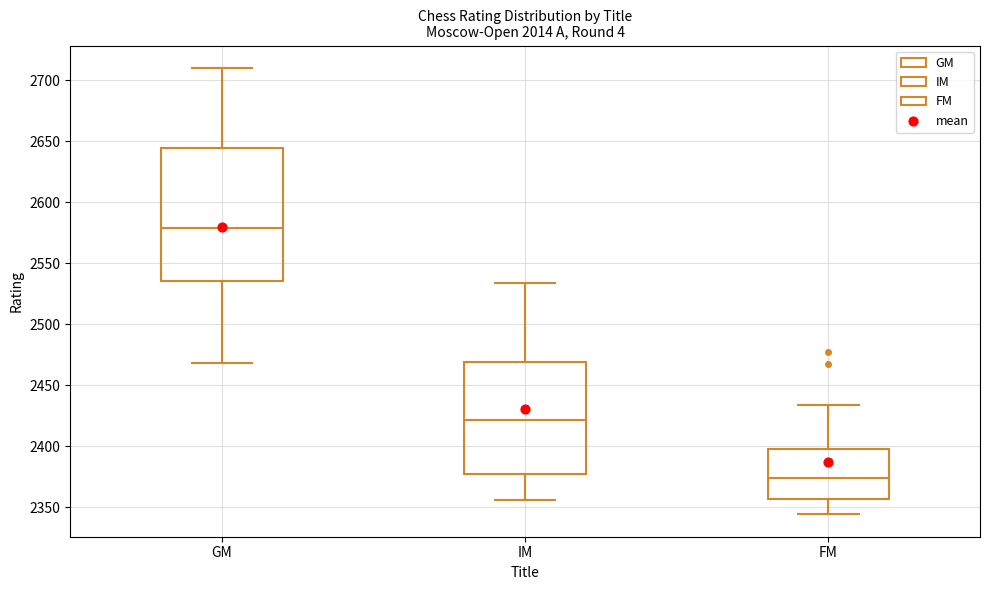

Where is the upper edge of the box for IM on the y-axis? The values are not printed on the chart, so give them approximately, as read against the axis.

2470